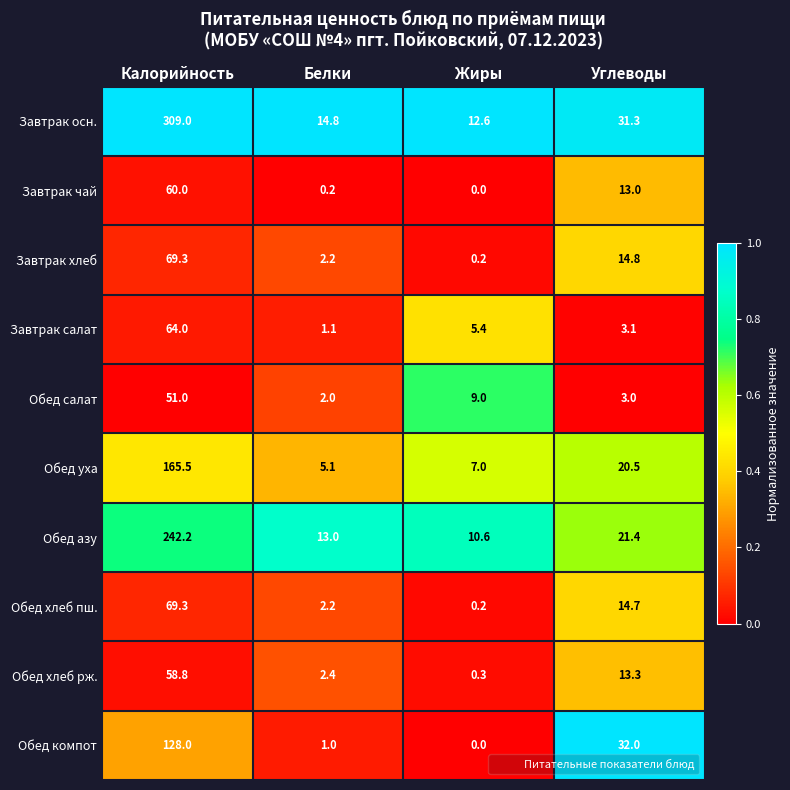

Which series has the largest total across all categories?

Завтрак осн.